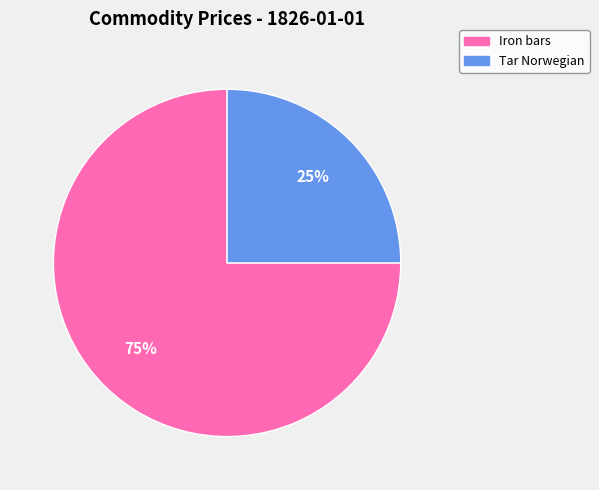

Which has a higher value, Iron bars or Tar Norwegian?

Iron bars